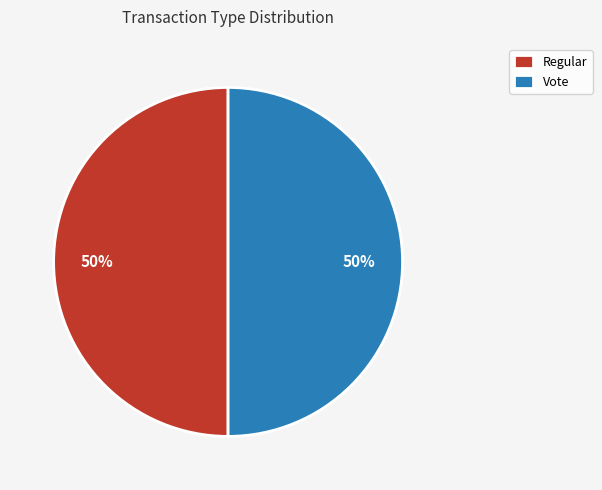

True or false: Vote accounts for 50% of the total.

True